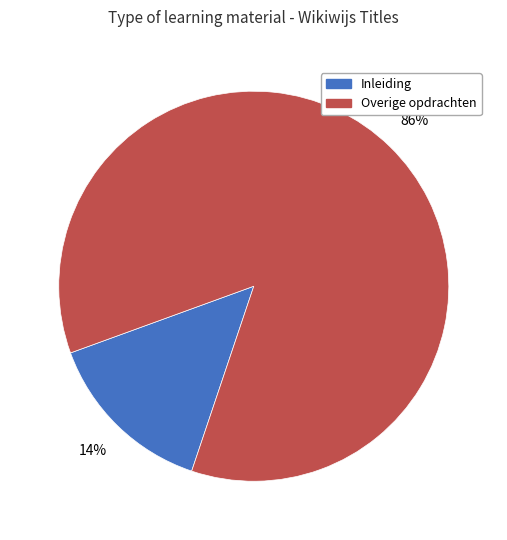

To the nearest percent, what is the average slice percentage?

50%